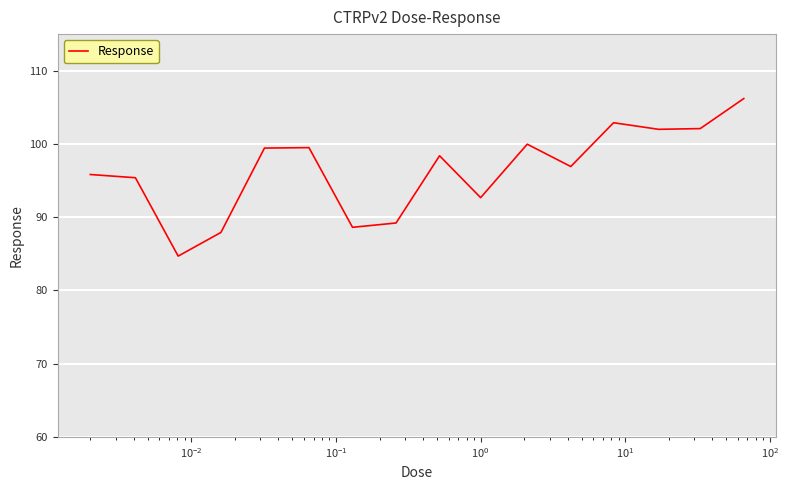

What is the difference between the maximum and minimum values?

21.5